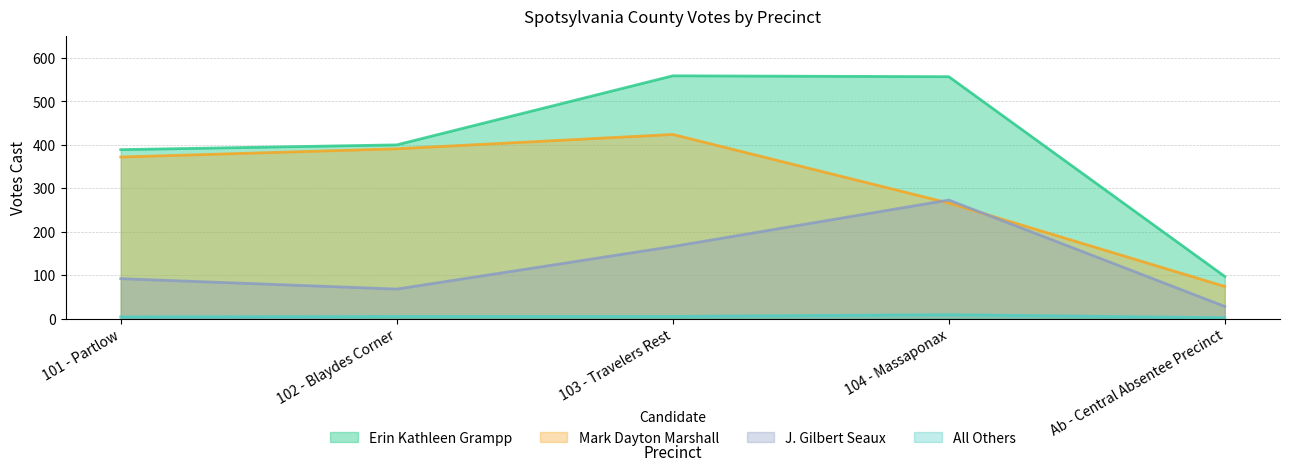

What is the spread (max minus min) of values at Ab - Central Absentee Precinct?

95